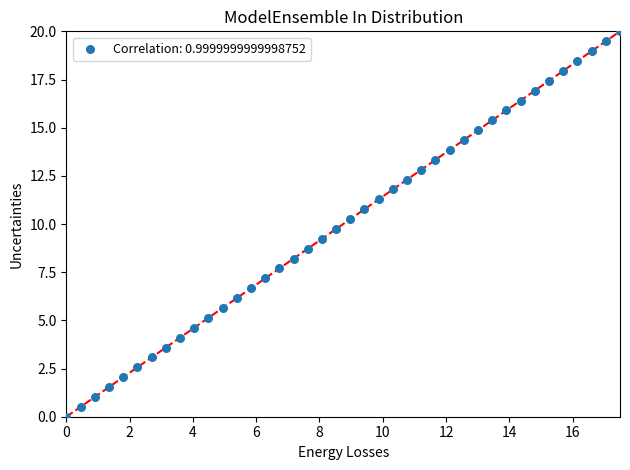

What is the range of X values (max minus min)?

17.5